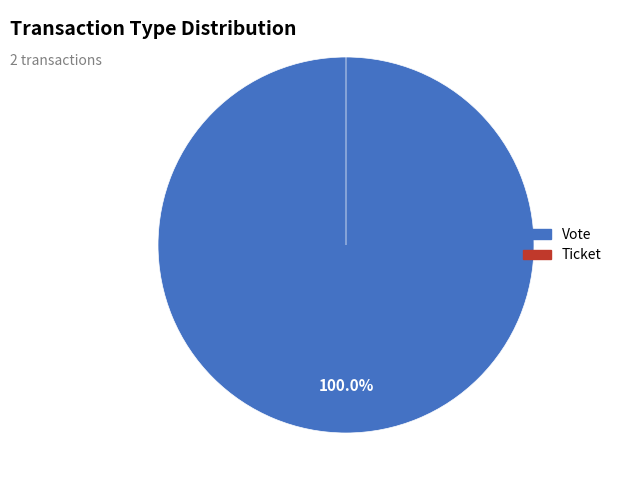

What is the majority slice?

Vote